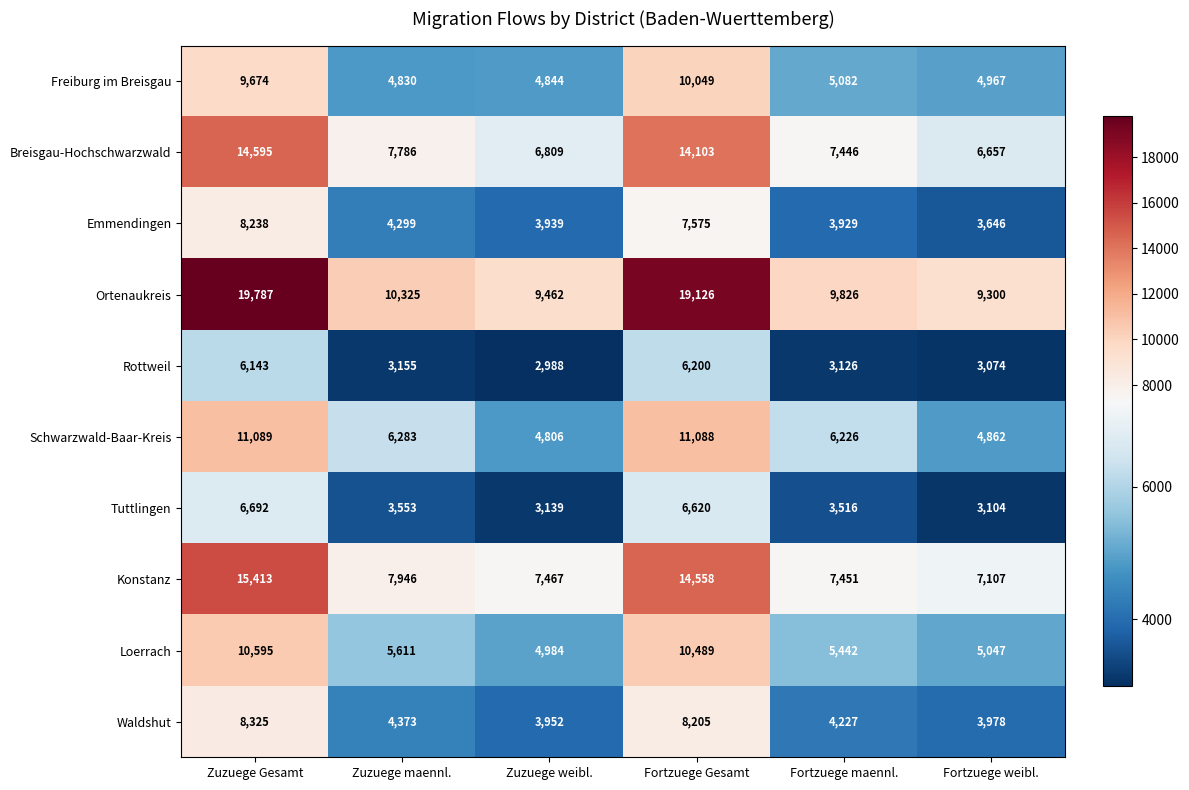

What is the total value across all series at Zuzuege maennl.?

58161